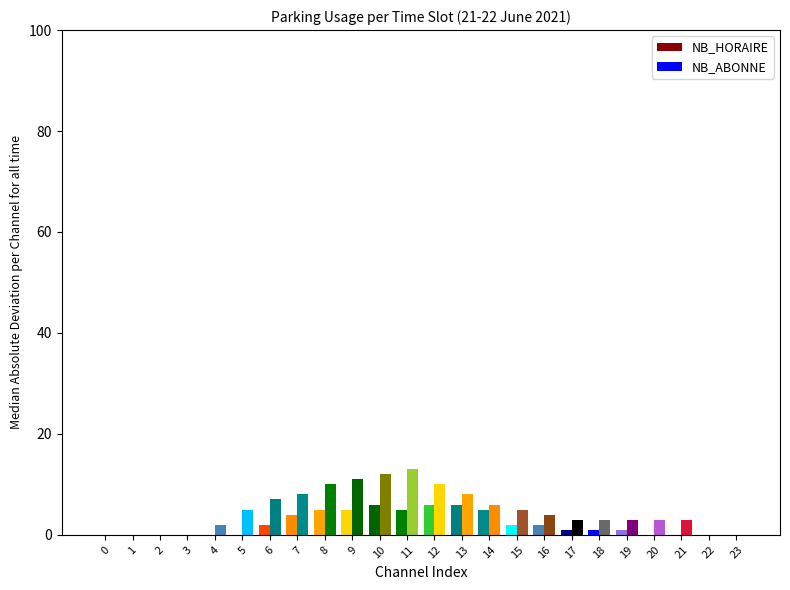

Which series has the largest total across all categories?

NB_ABONNE